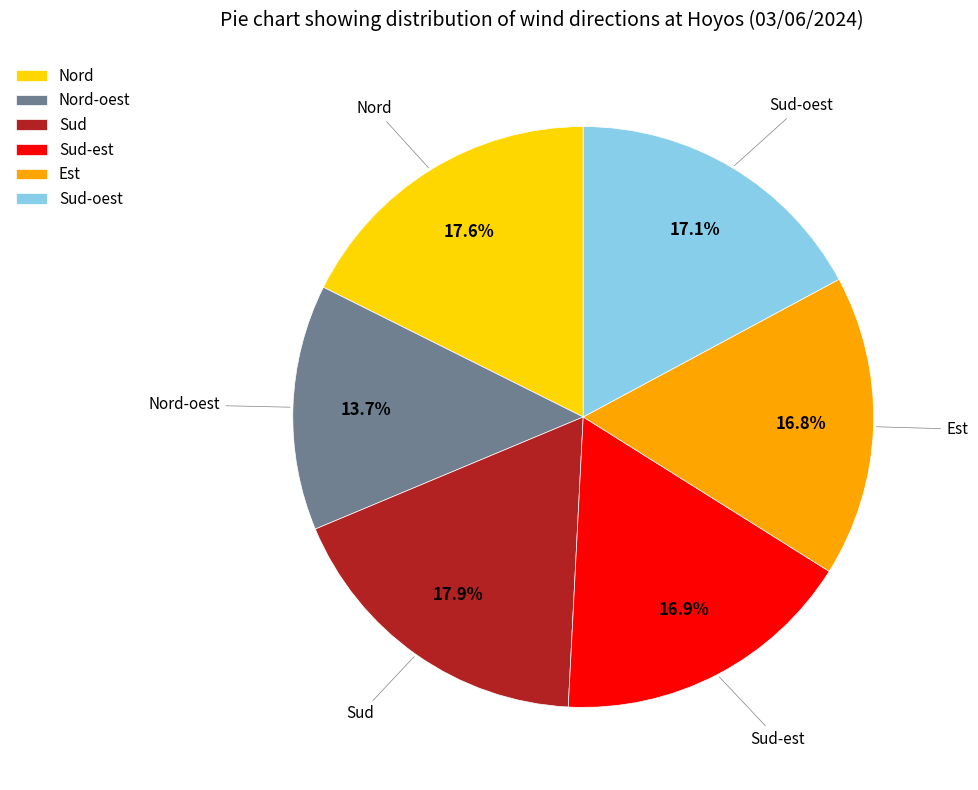

Combined, what portion of the pie is Sud-oest and Sud?

35.0%